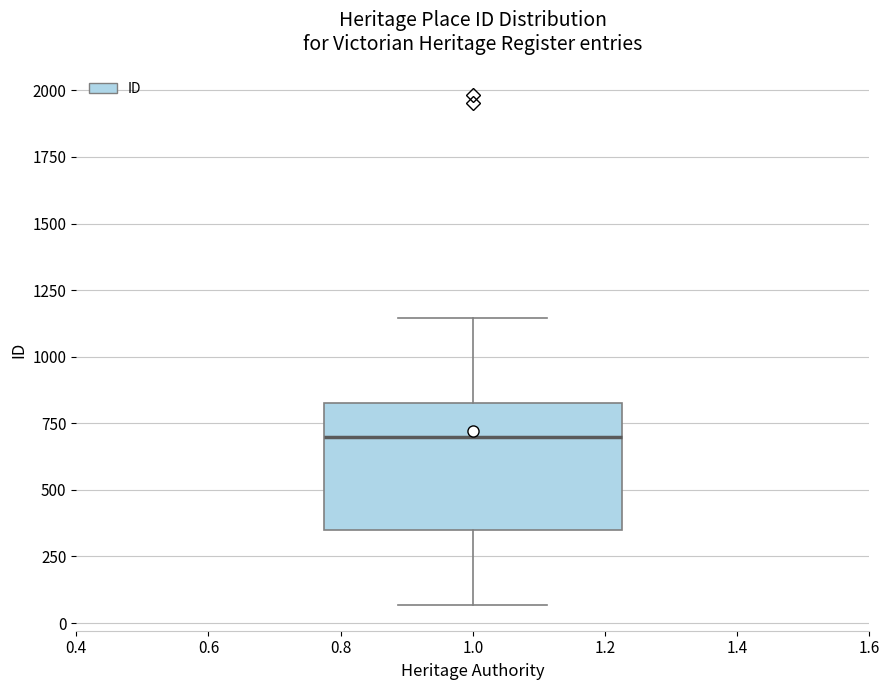

Read this box plot against the y-axis: the position of the median line, the range covered by the box, and the ends of both whiskers. The values are not printed on the chart, so give them approximately, as read against the axis.

median 700, box 350 to 850, whiskers 50 to 1150